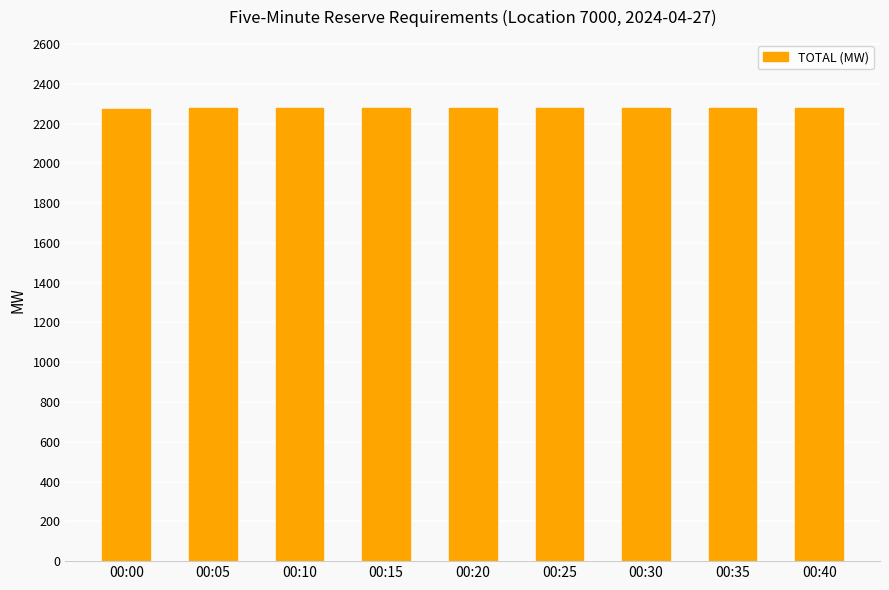

Approximately how many times larger is the value at 00:20 compared to 00:10?

1.0